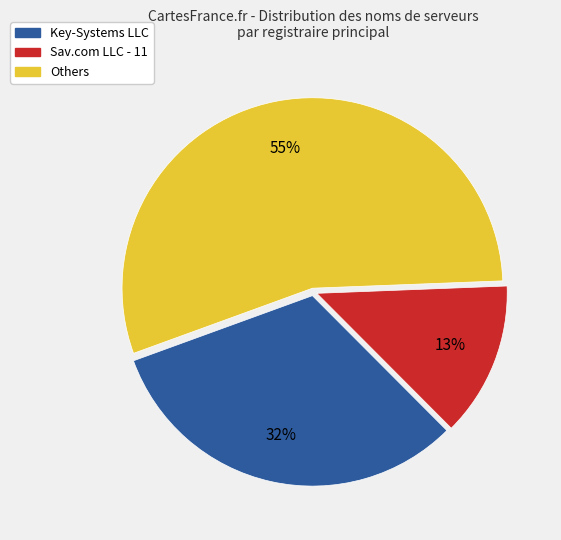

To the nearest percent, what is the average slice percentage?

33%